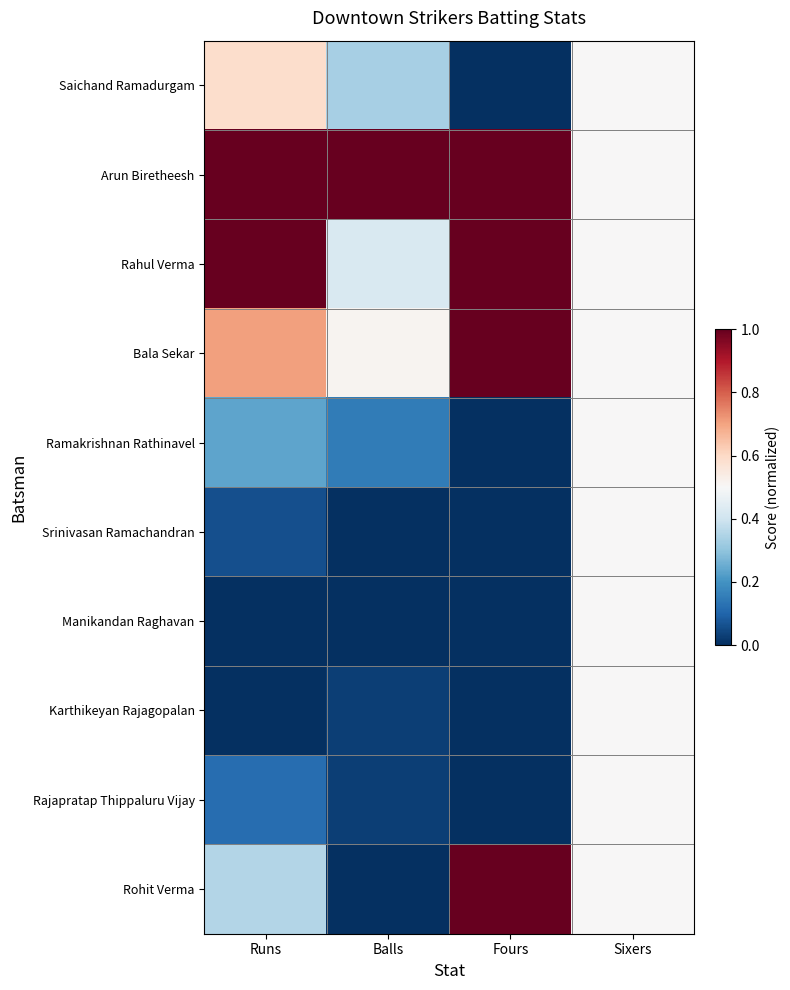

At which category does the chart reach its peak across all series?

Runs